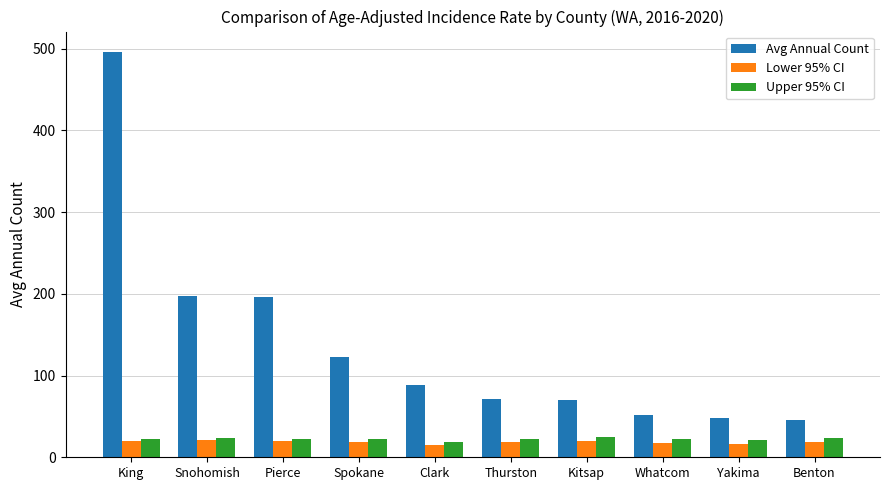

What is the label of the 1st bar from the right?

Benton